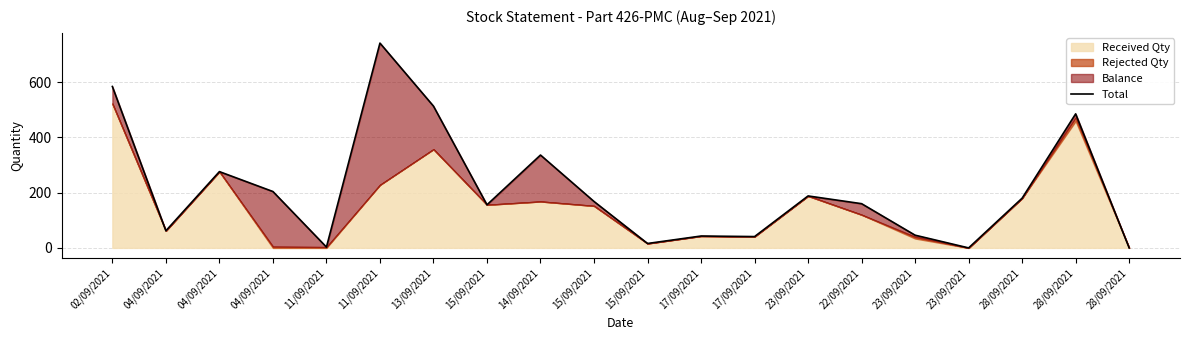

Is it true that the value at 15/09/2021 is 74?

False